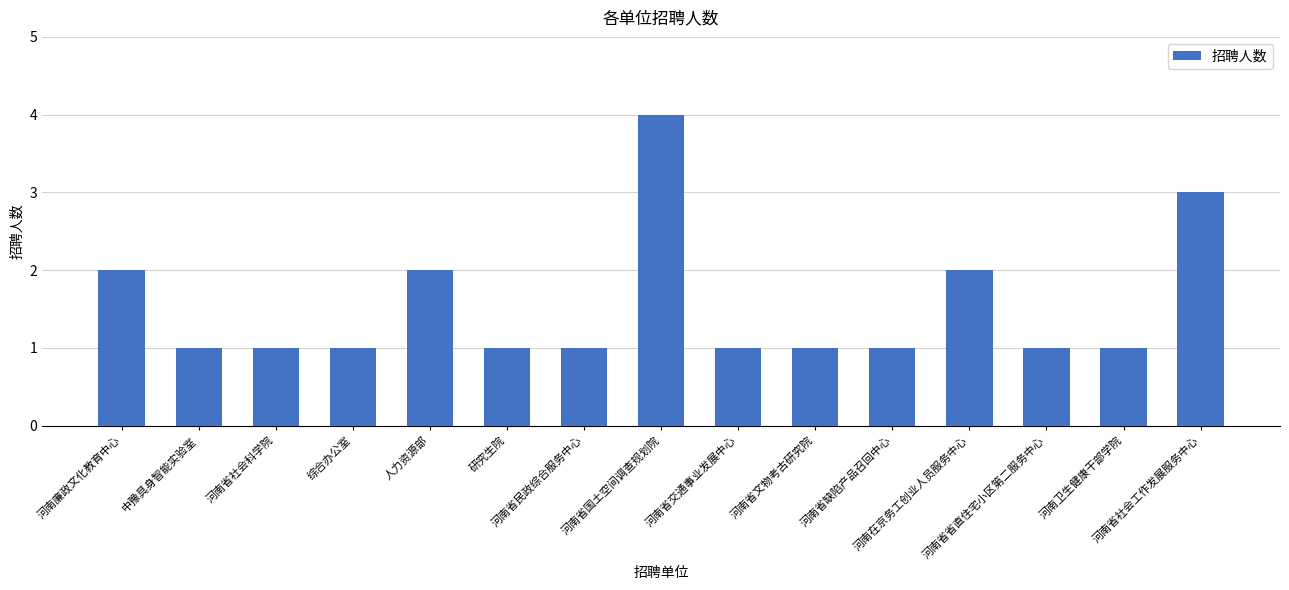

What value does the data have at 河南省文物考古研究院?

1